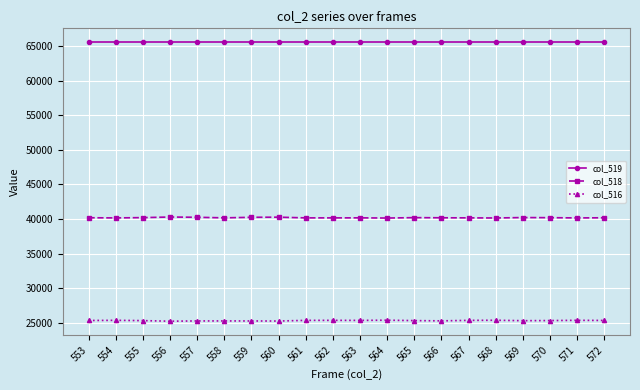

What are all the series names shown in the legend?

col_519, col_518, col_516